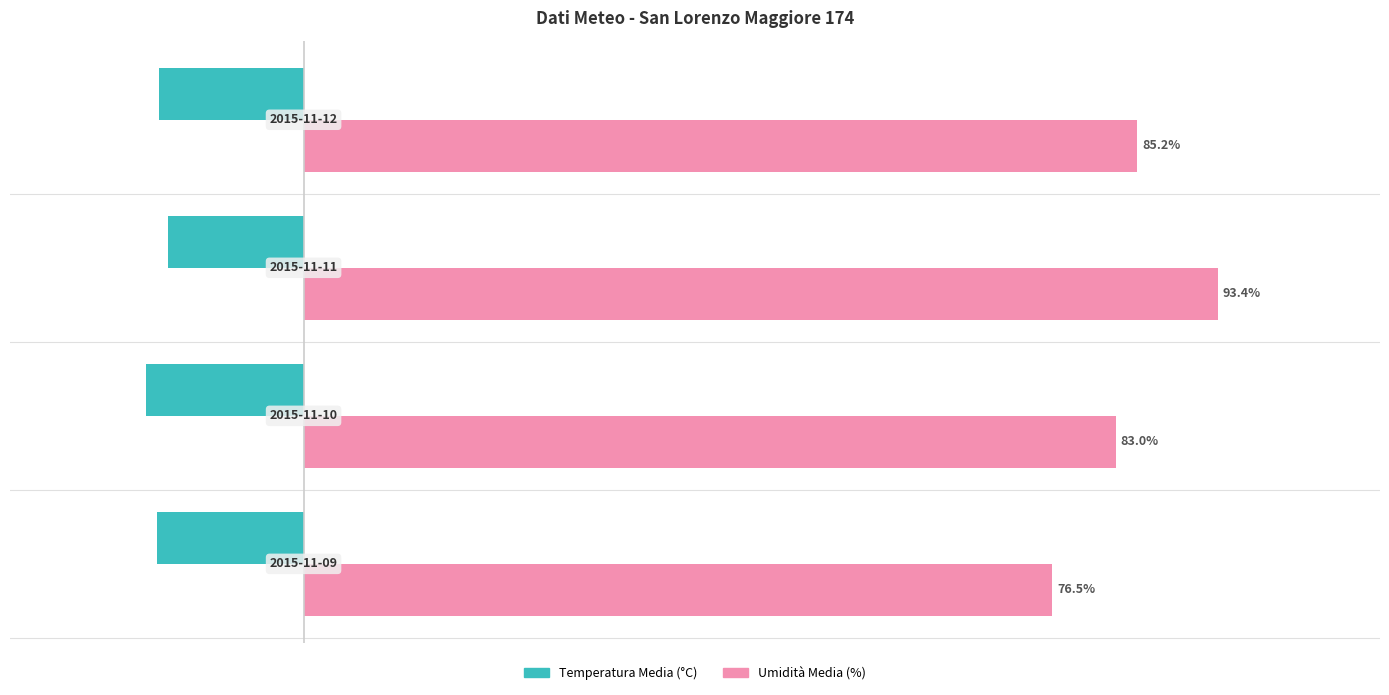

Which series has the largest total across all categories?

Umidità Media (%)